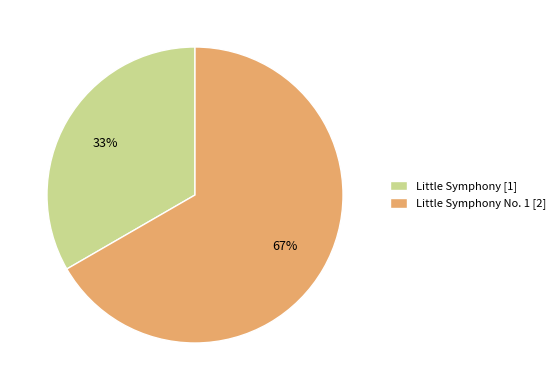

What is the largest slice in the pie chart?

Little Symphony No. 1 [2]